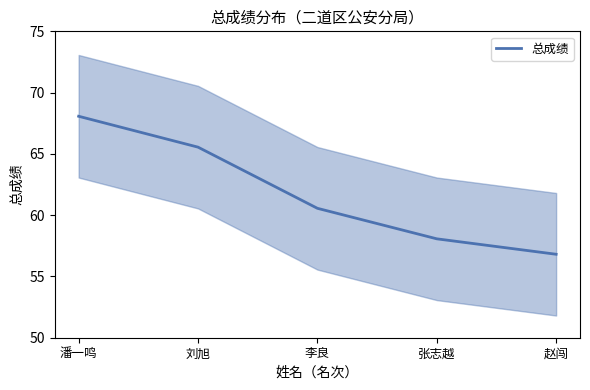

Rank the categories by value from lowest to highest.

赵闯, 张志越, 李良, 刘旭, 潘一鸣